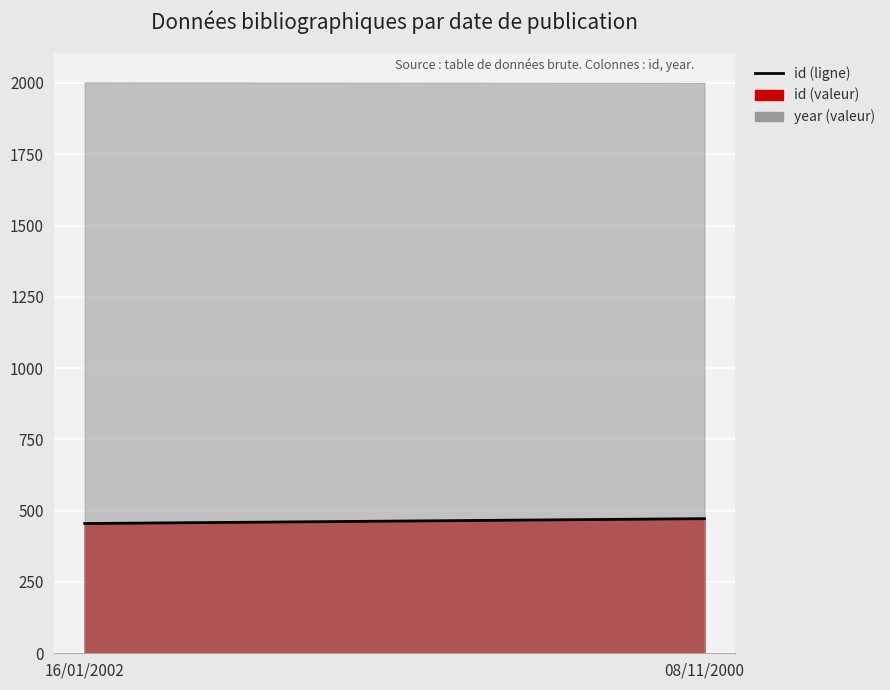

List the labels in order of value, smallest first.

16/01/2002, 08/11/2000